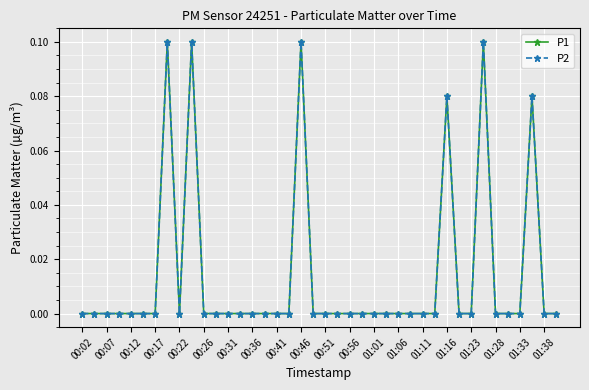

Is this an area chart (filled region under the line)?

No